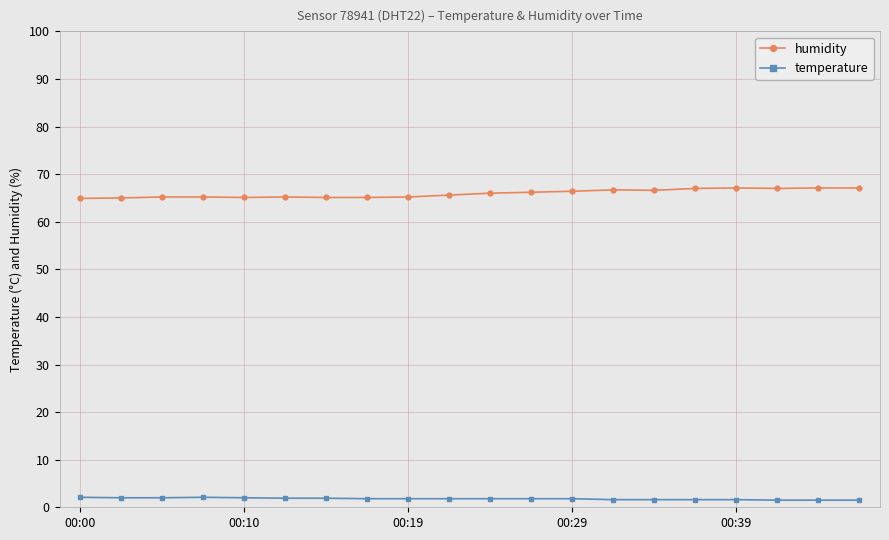

List the series in order of their overall mean, lowest first.

temperature, humidity